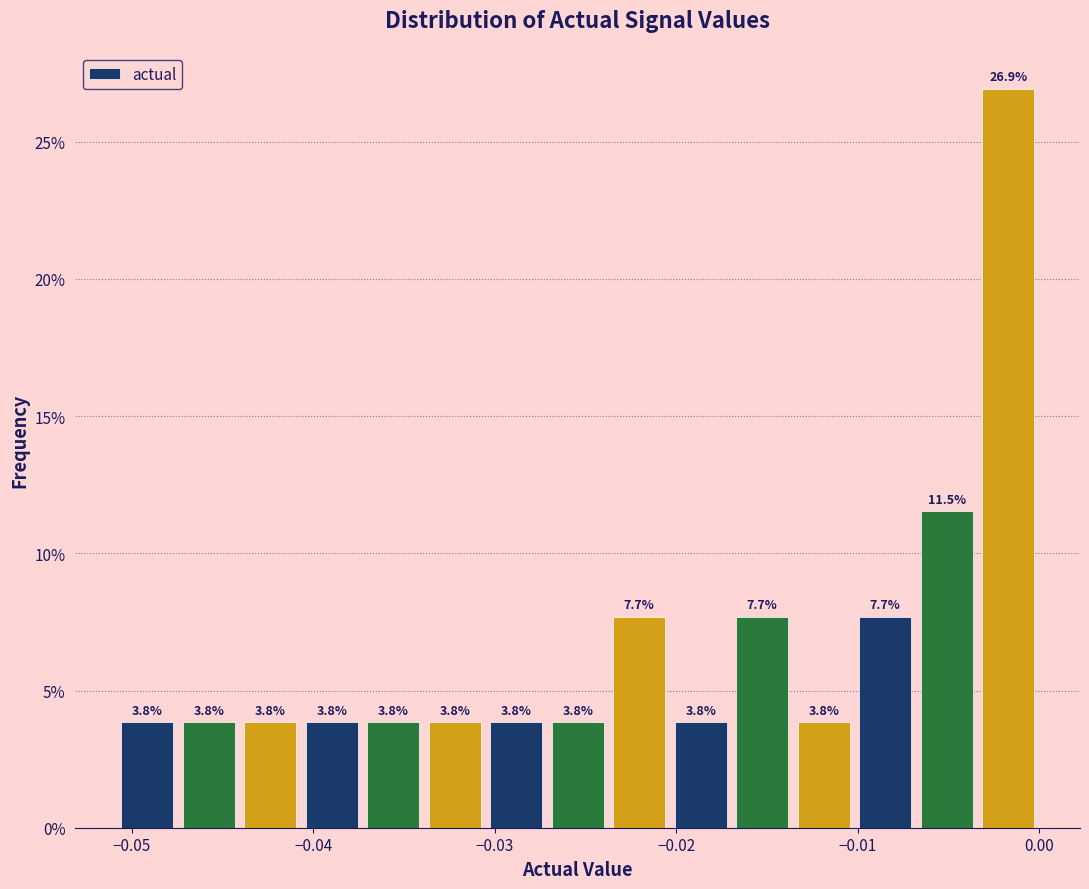

Read against the x-axis, roughly where is the centre of the tallest bar?

-0.002